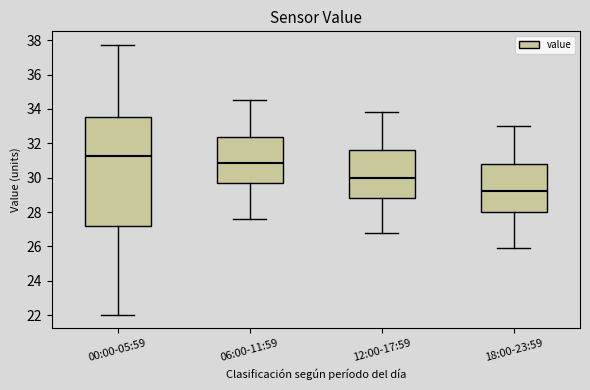

Reading left to right, read every box against the y-axis: the position of its median line, the range the box covers, and the ends of its whiskers. The values are not printed on the chart, so give them approximately, as read against the axis.

00:00-05:59: median 31.2, box 27.2 to 33.6, whiskers 22.0 to 37.8
06:00-11:59: median 30.8, box 29.8 to 32.4, whiskers 27.6 to 34.6
12:00-17:59: median 30.0, box 28.8 to 31.6, whiskers 26.8 to 33.8
18:00-23:59: median 29.2, box 28.0 to 30.8, whiskers 26.0 to 33.0